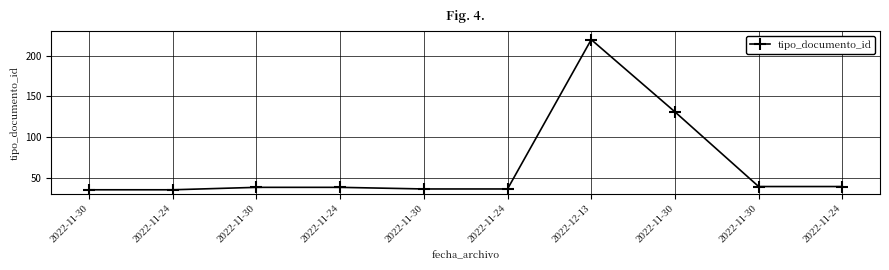

Count the number of categories in the chart.

10